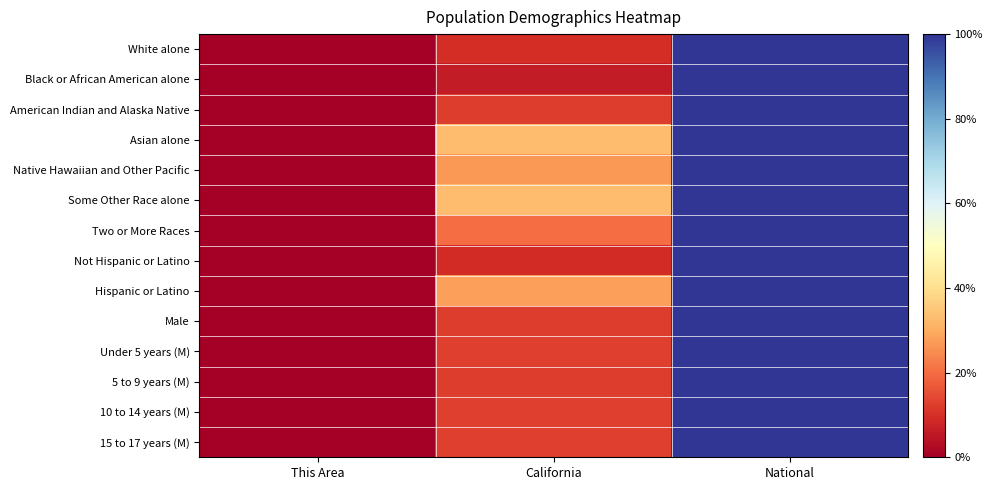

Between California and This Area, which is larger?

California